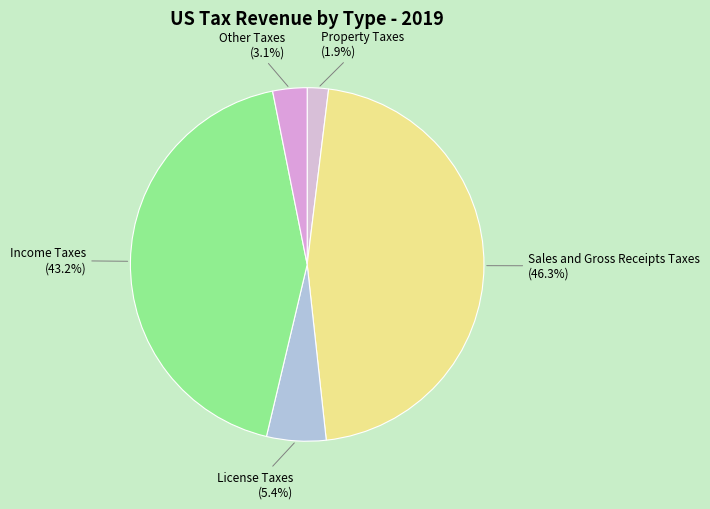

How many segments does this pie chart have?

5